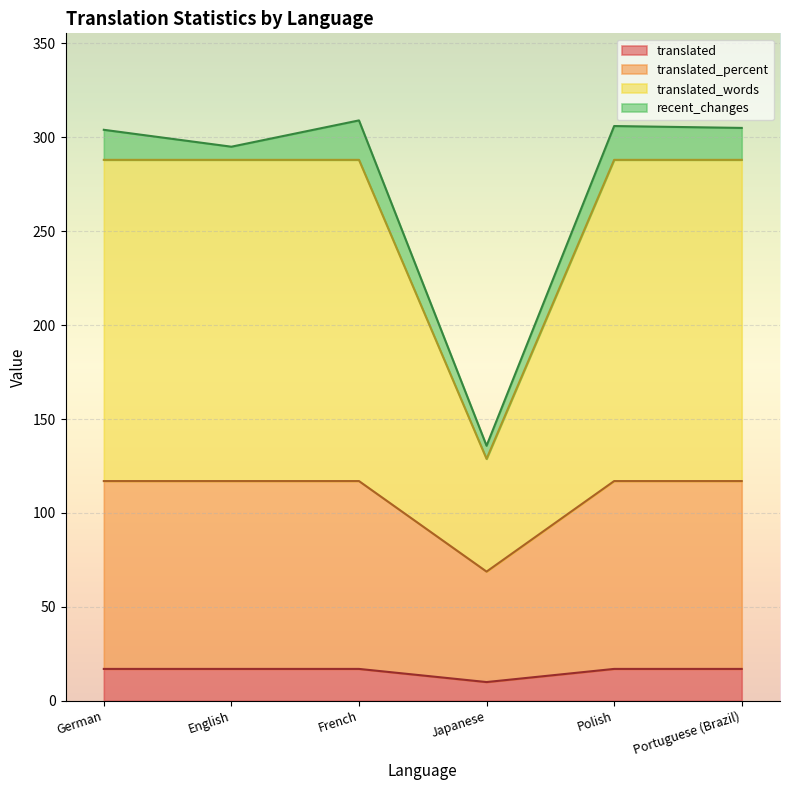

True or false: translated and translated_percent intersect in this chart.

False